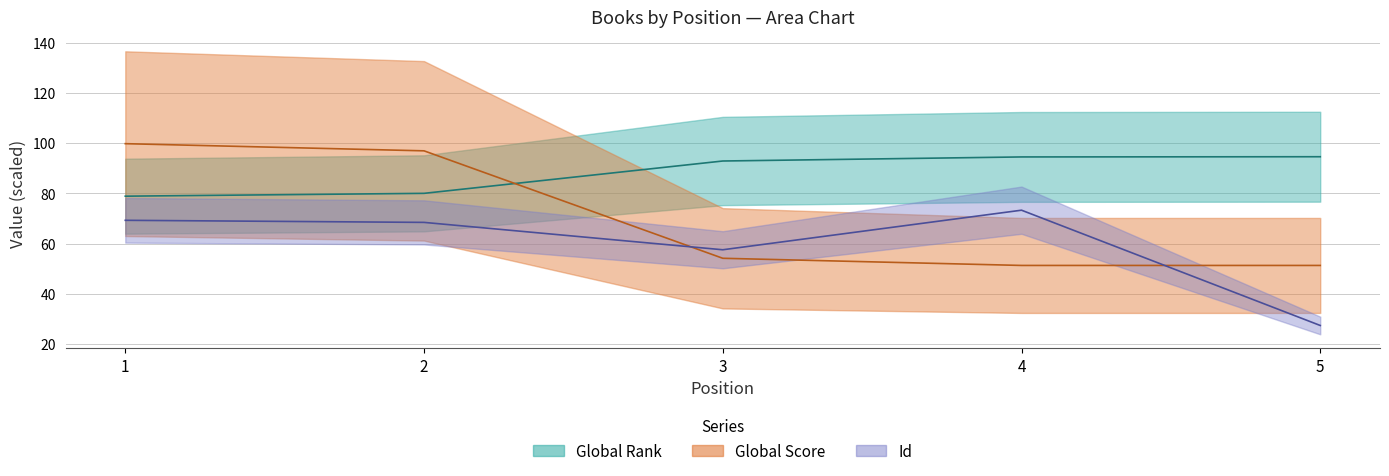

What are all the series names shown in the legend?

Global Rank, Global Score, Id